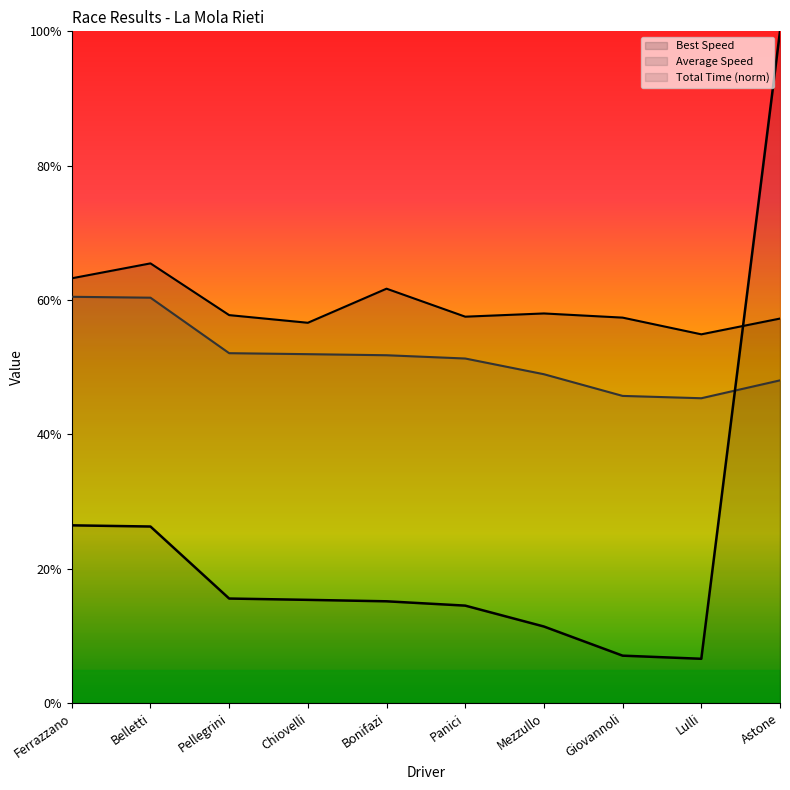

True or false: Average Speed and Best Lap time intersect in this chart.

False